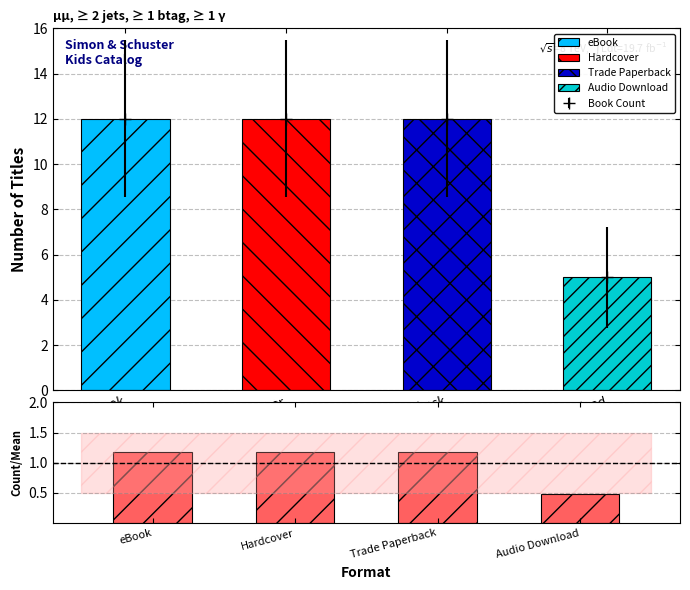

What is the minimum value shown in the chart?

0.5